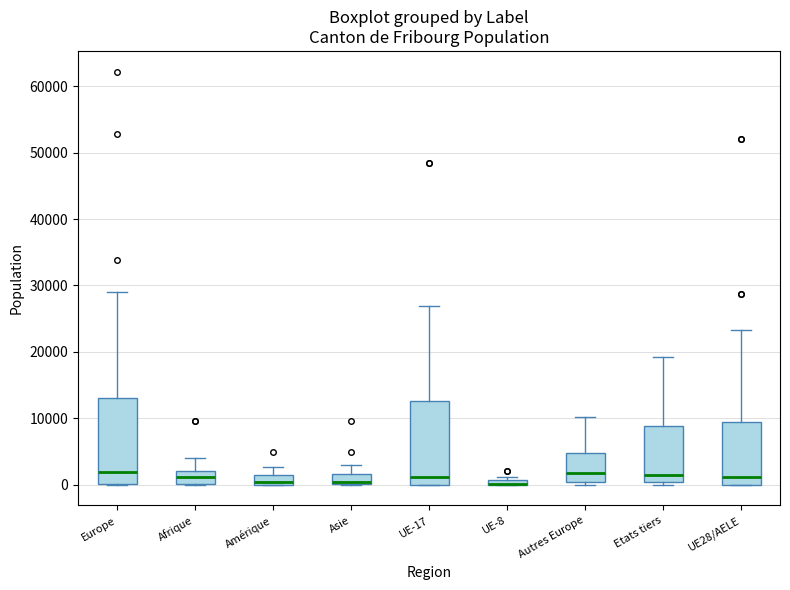

Where is the upper edge of the box for UE-8 on the y-axis? The values are not printed on the chart, so give them approximately, as read against the axis.

1000